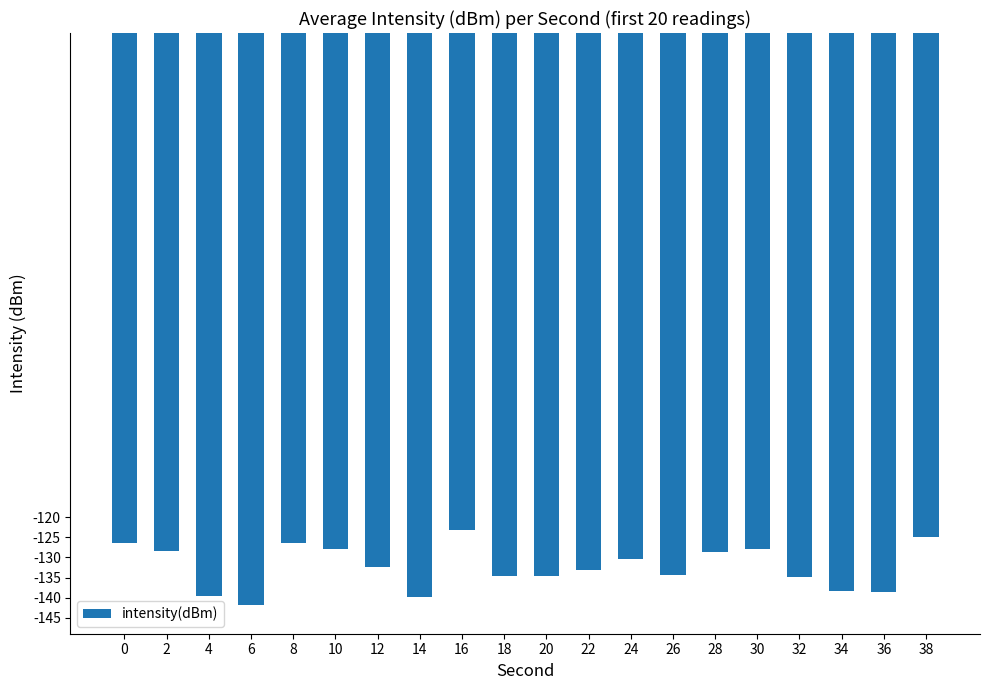

Read the value at 4.

-139.5